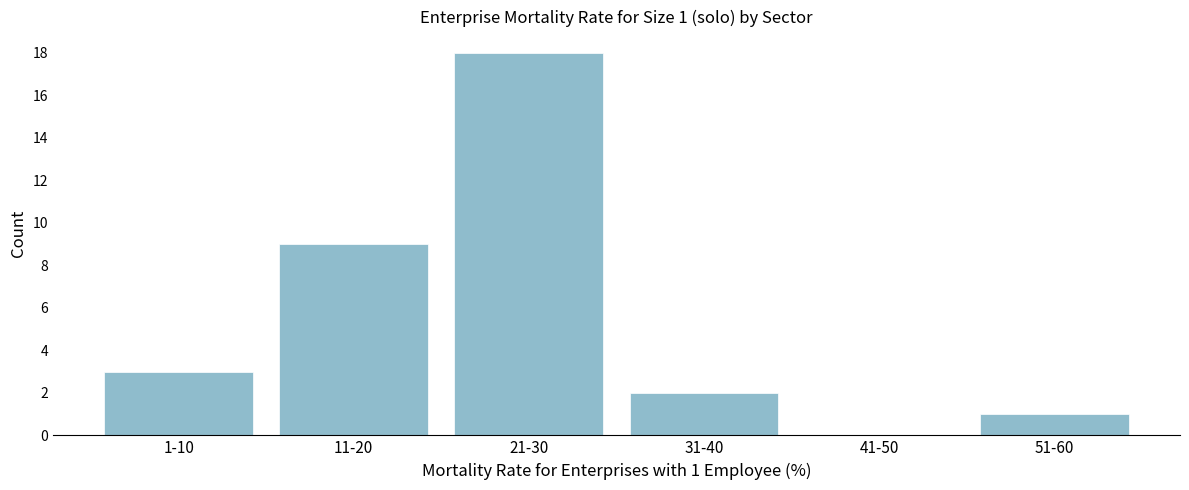

Reading left to right, list all the values displayed in this chart.

1-10=3	11-20=9	21-30=18	31-40=2	41-50=0	51-60=1